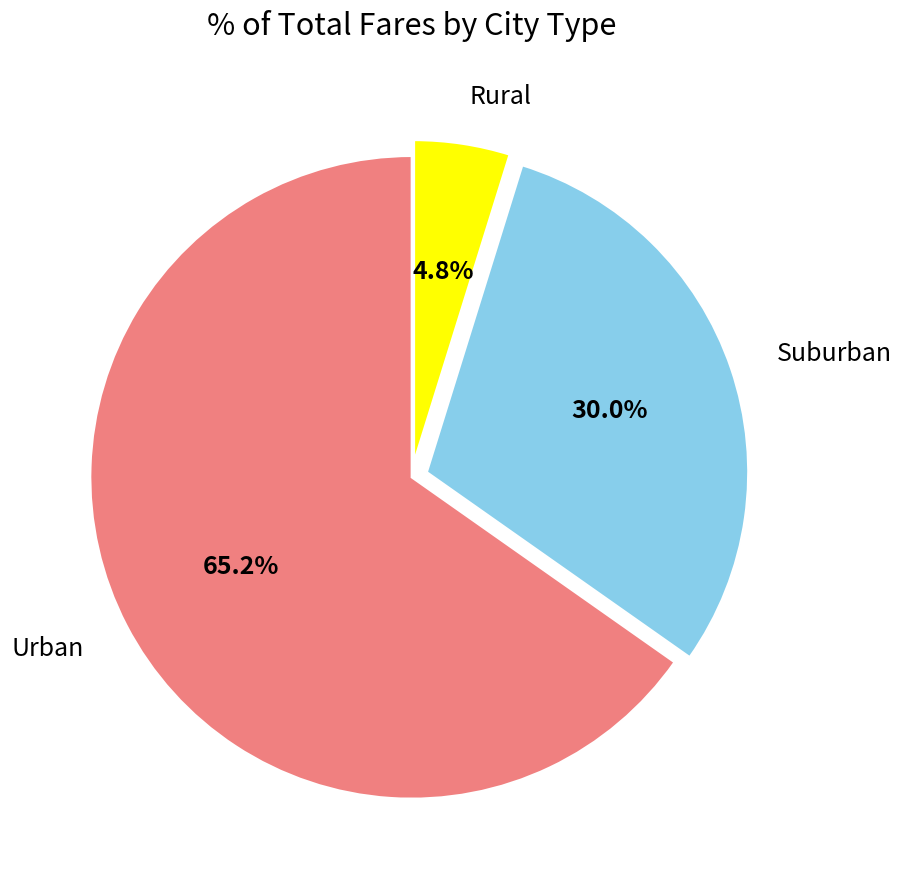

Approximately how many times larger is the value at Urban compared to Suburban?

2.2